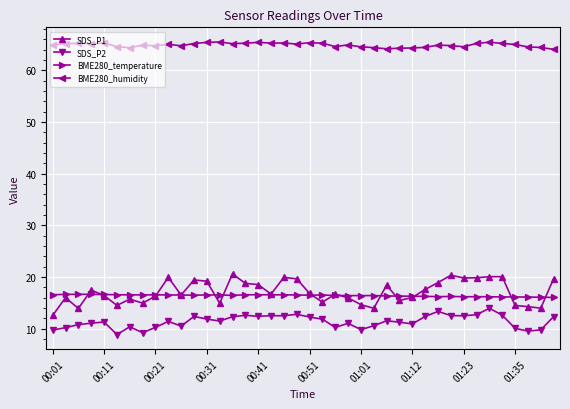

Rank the series by their maximum value, from highest to lowest.

BME280_humidity, SDS_P1, BME280_temperature, SDS_P2